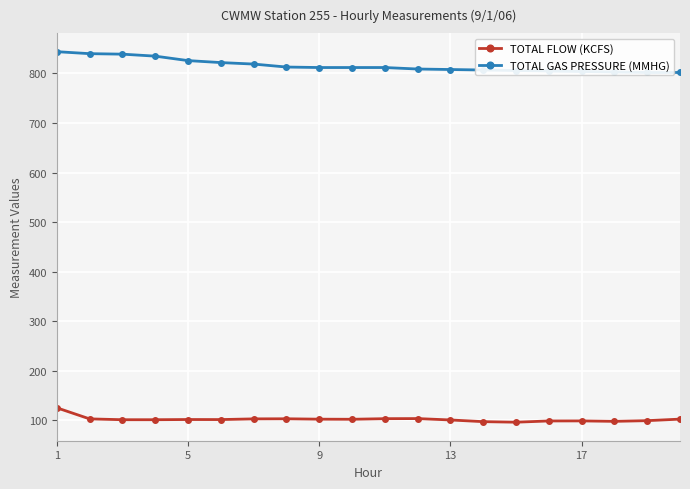

What is the lowest value of the TOTAL FLOW (KCFS) series?

96.0